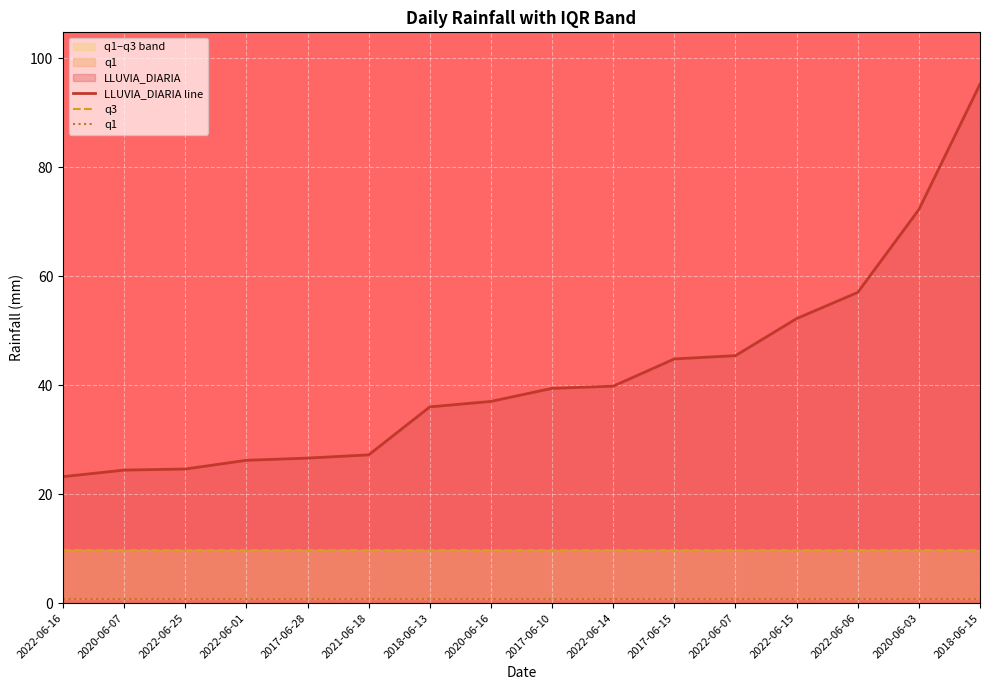

What is the label of the 13th point from the left?

2022-06-15